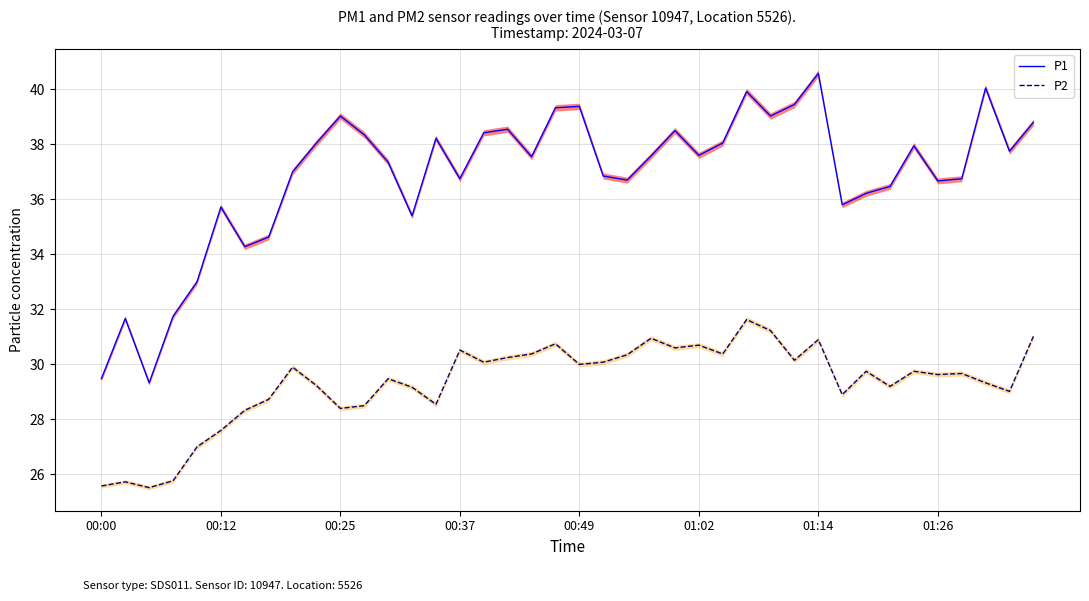

How many distinct data groups are displayed?

2